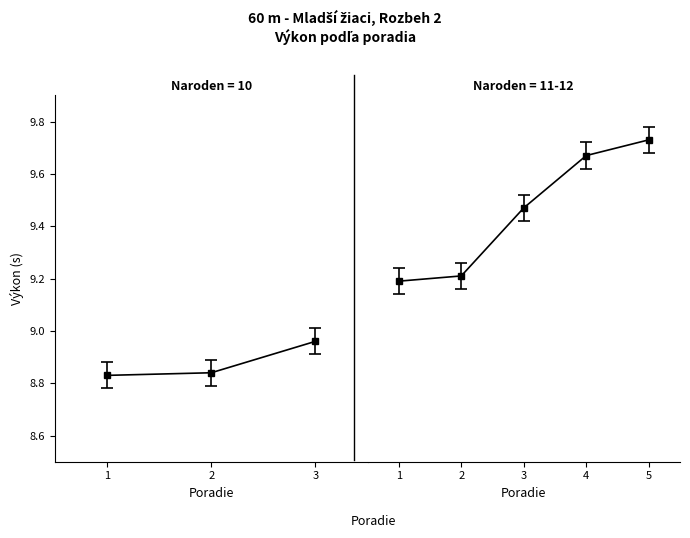

Is it true that Poradie equals 3.0 at 3?

True